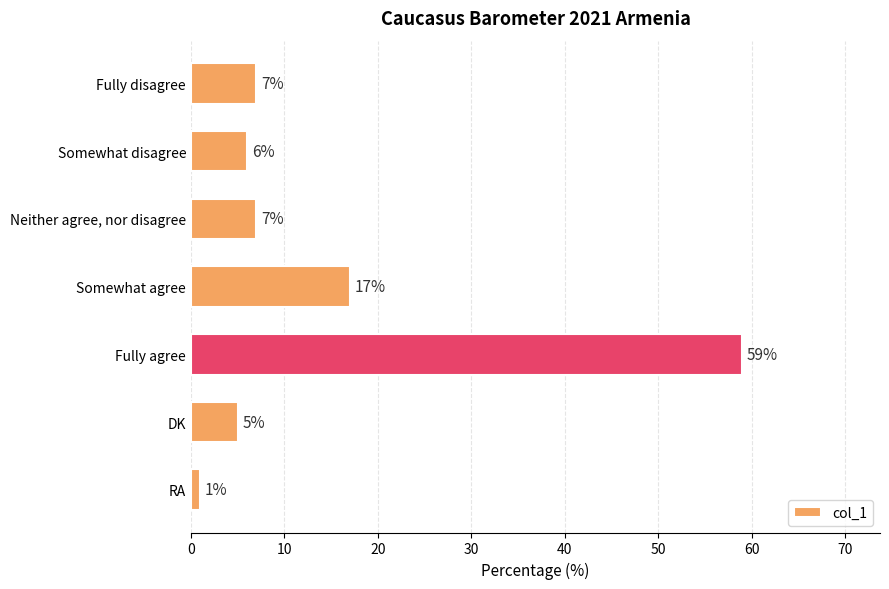

Reading top to bottom, list all the values displayed in this chart.

Fully disagree=7	Somewhat disagree=6	Neither agree, nor disagree=7	Somewhat agree=17	Fully agree=59	DK=5	RA=1